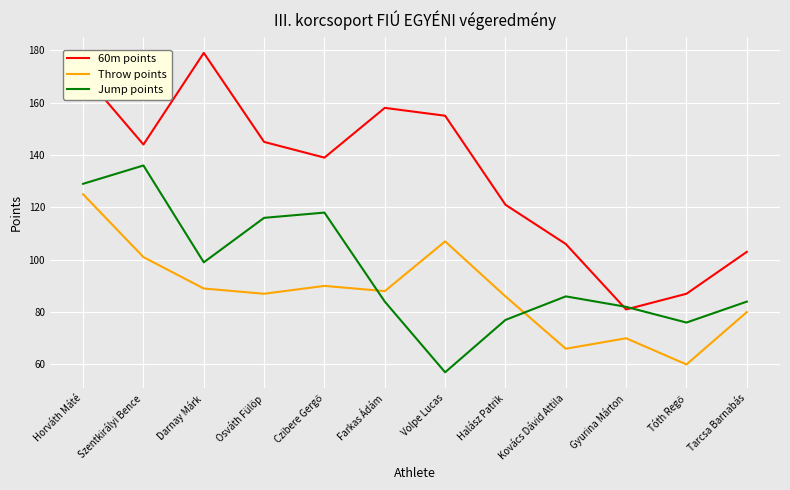

What is the highest value of the 60m points series?

179